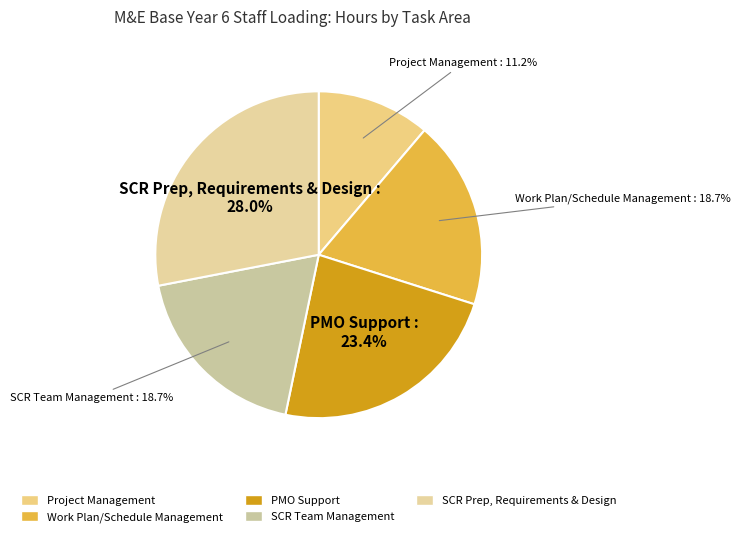

Count the number of slices in the pie.

5